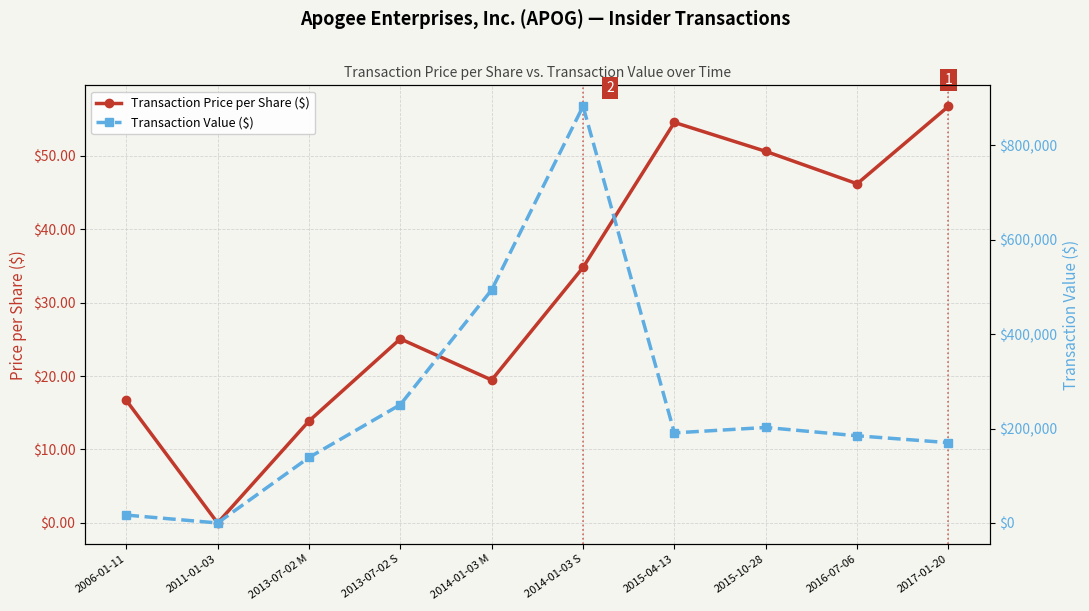

At which label does Transaction Price per Share ($) reach its peak?

2017-01-20